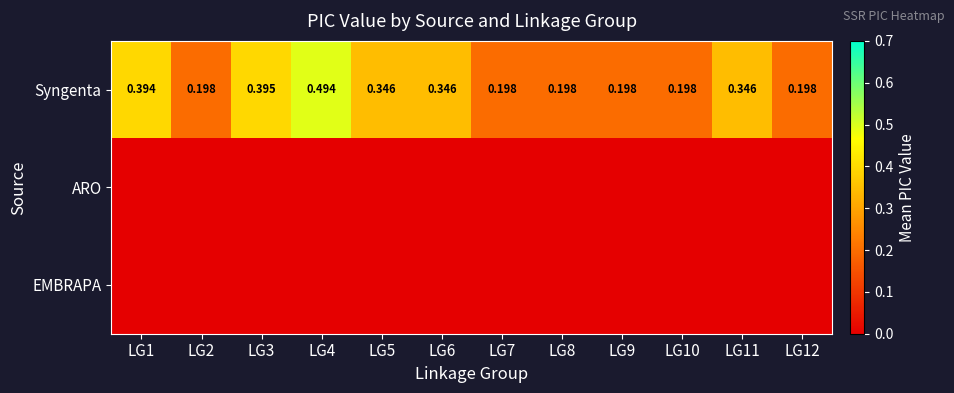

What is the sum of the Syngenta values at LG6 and LG2?

0.5